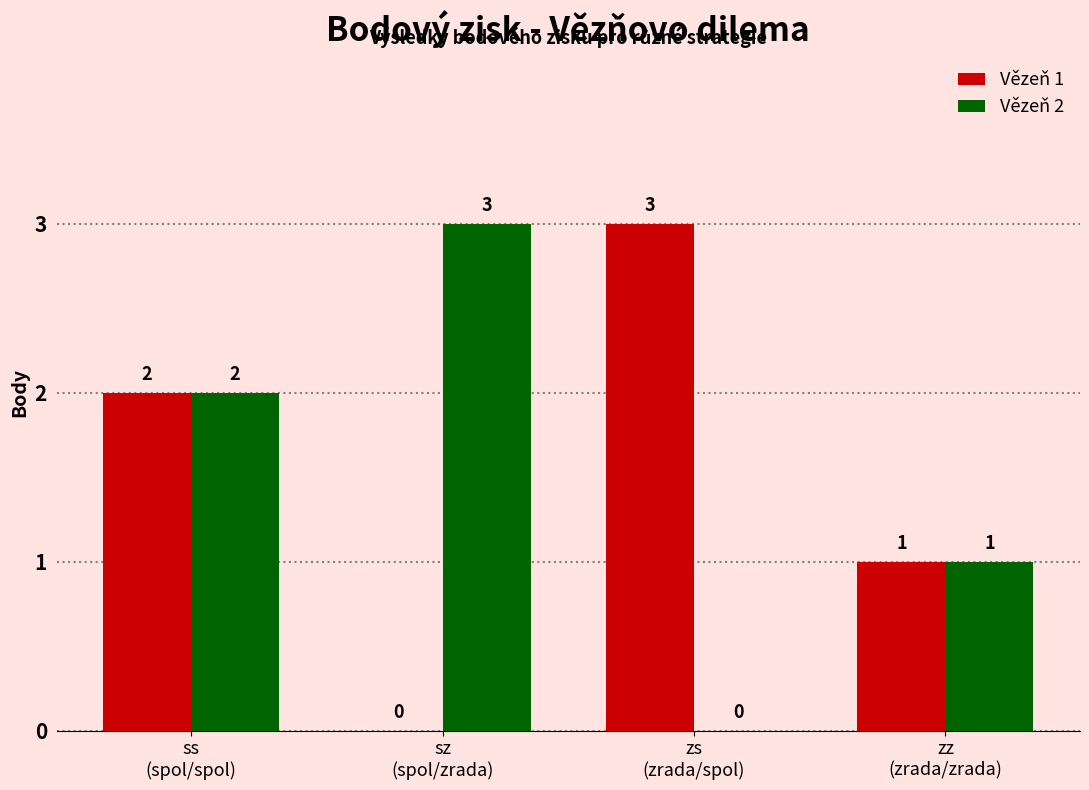

The Vězeň 1 series shows -1 at sz
(spol/zrada). True or false?

False